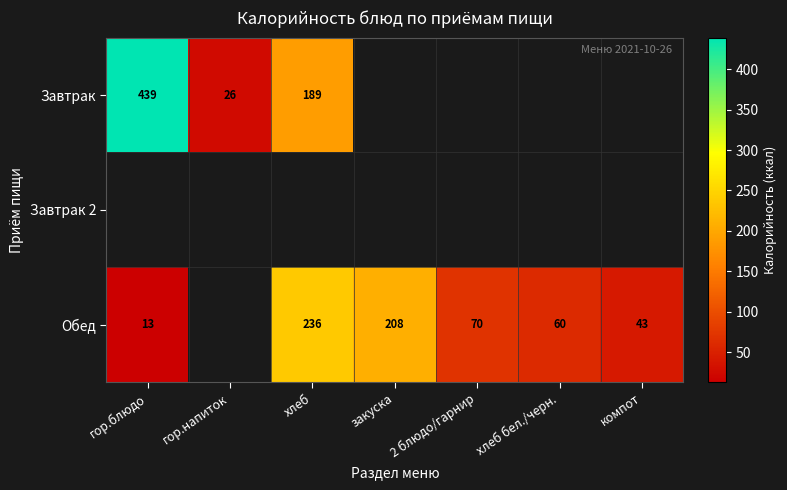

The Обед series shows 44 at закуска. True or false?

False